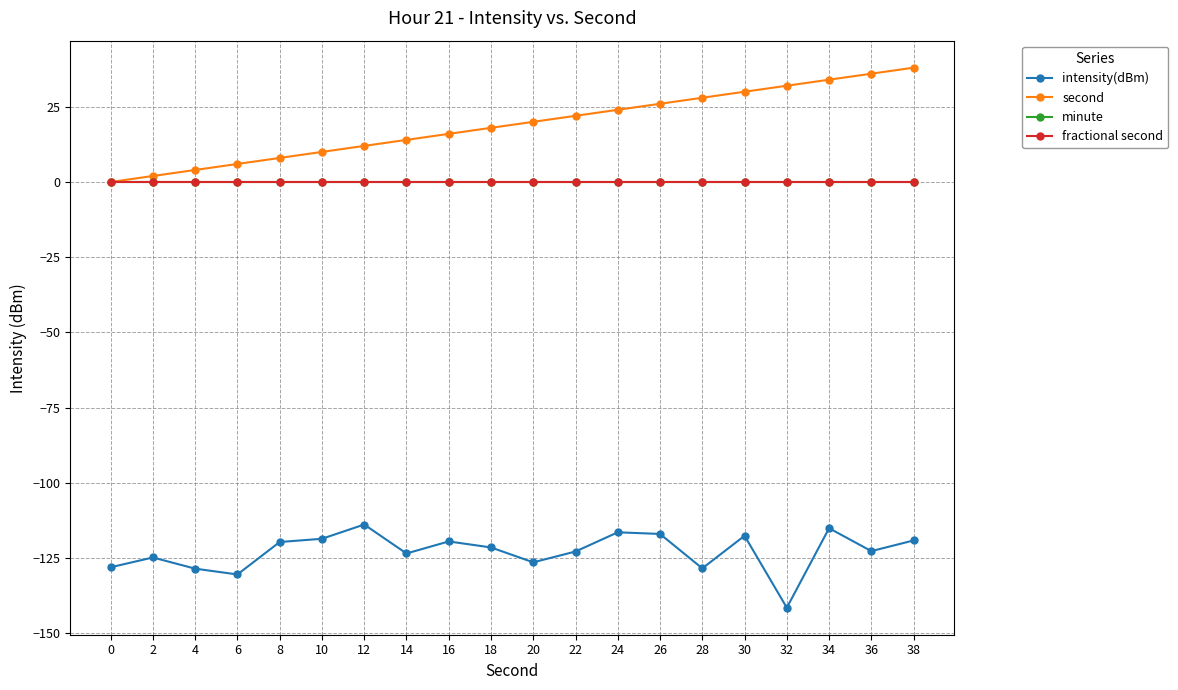

At which category is the sum across all series the highest?

34